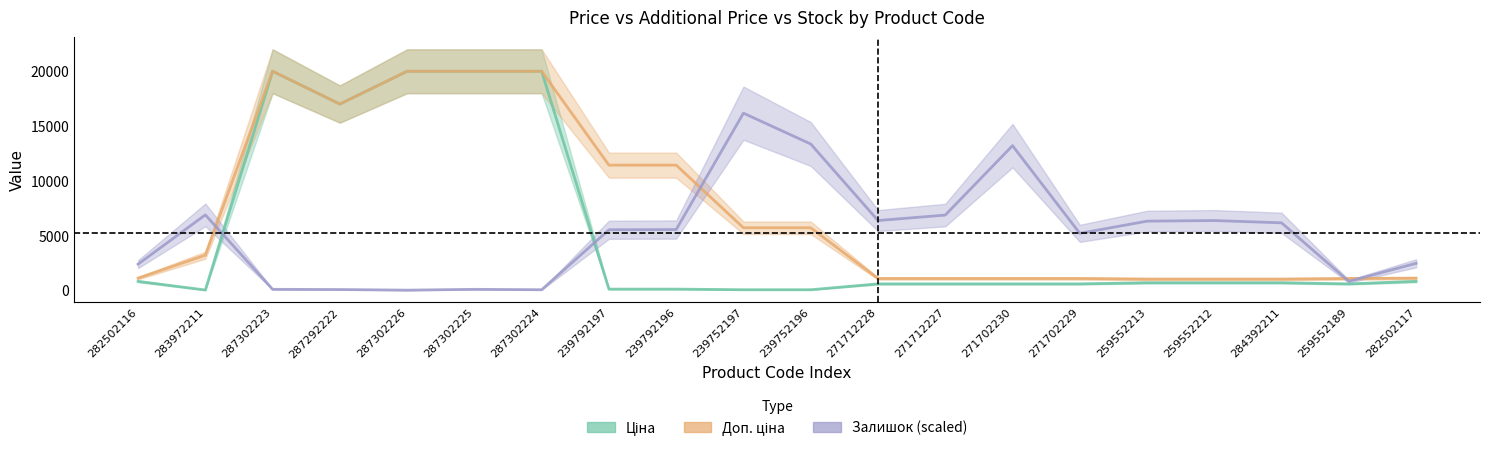

Reading left to right, what are all the values shown in this chart?

Ціна: 818.5	32.0	19964.2	16976.3	19964.2	19964.2	19964.2	114.1	114.1	57.0	57.0	589.9	589.9	589.9	589.9	693.7	693.7	693.7	589.9	818.5
Доп. ціна: 1109.2	3205.0	19964.2	16976.3	19964.2	19964.2	19964.2	11410.0	11410.0	5705.0	5705.0	1081.7	1081.7	1081.7	1081.7	1024.6	1024.6	1024.6	1081.7	1109.2
Залишок (scaled): 2388.6	6879.1	95.5	76.4	19.1	95.5	57.3	5522.4	5541.5	16146.9	13337.9	6363.2	6860.0	13185.0	5197.6	6305.9	6363.2	6153.0	821.7	2465.0